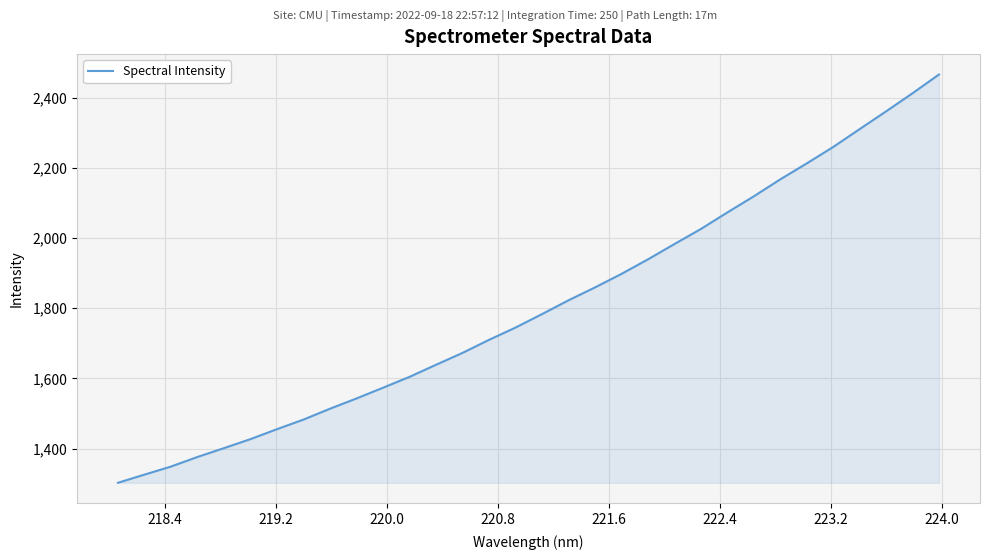

What is the difference between the maximum and minimum values?

1164.3